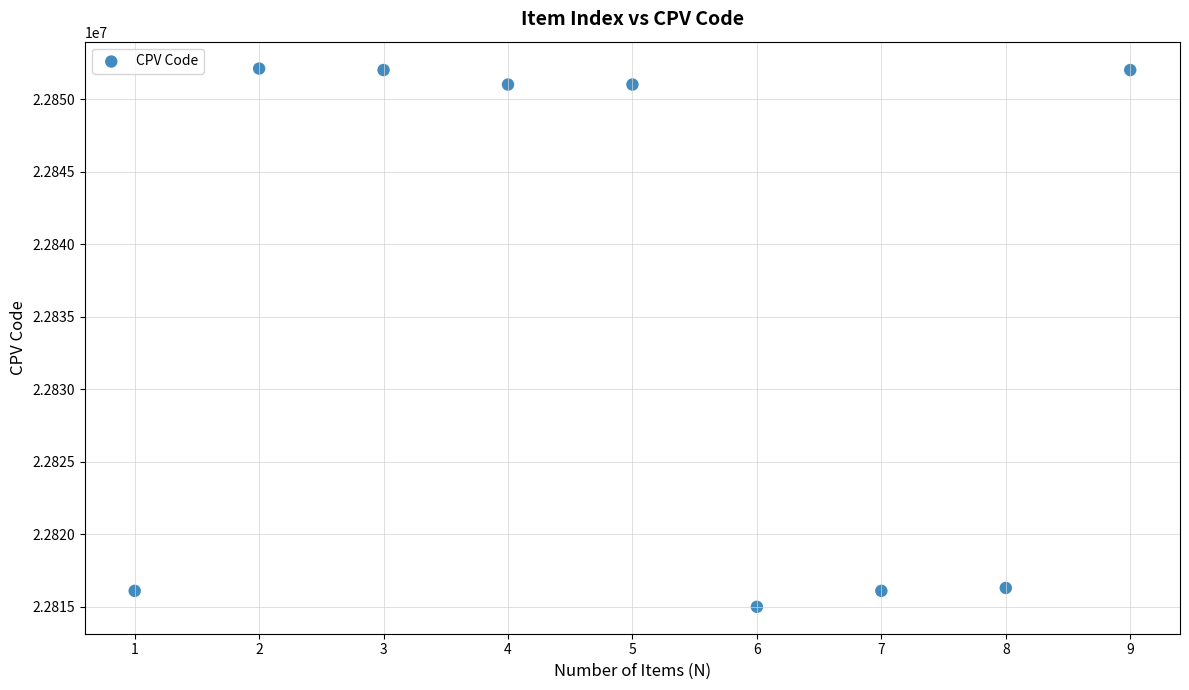

What is the average Y value?

22835733